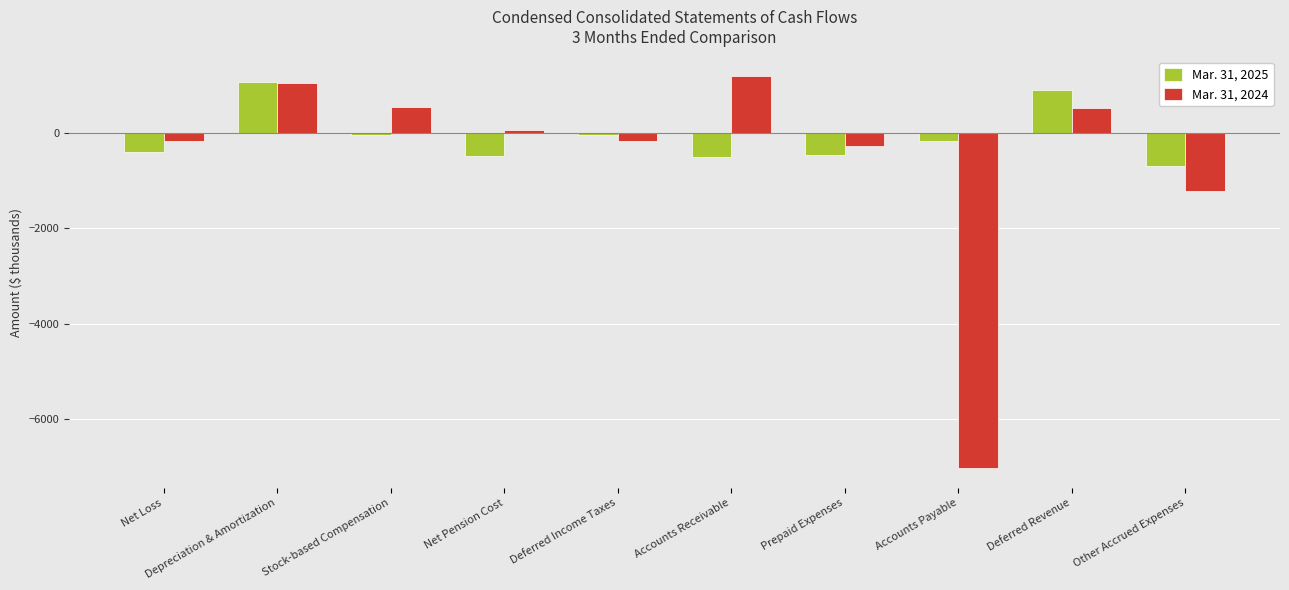

What is the lowest value of the Mar. 31, 2024 series?

-7025